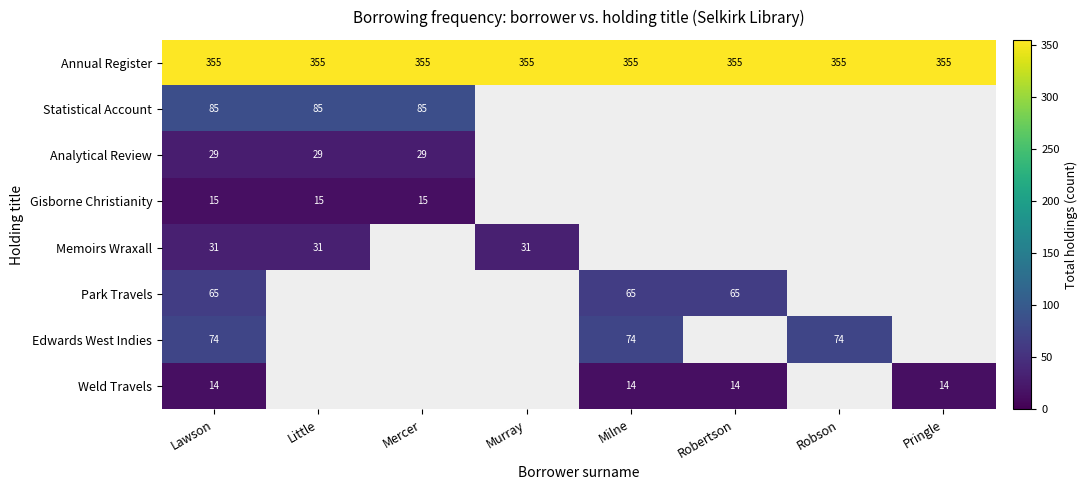

What is the total value across all series at Lawson?

668